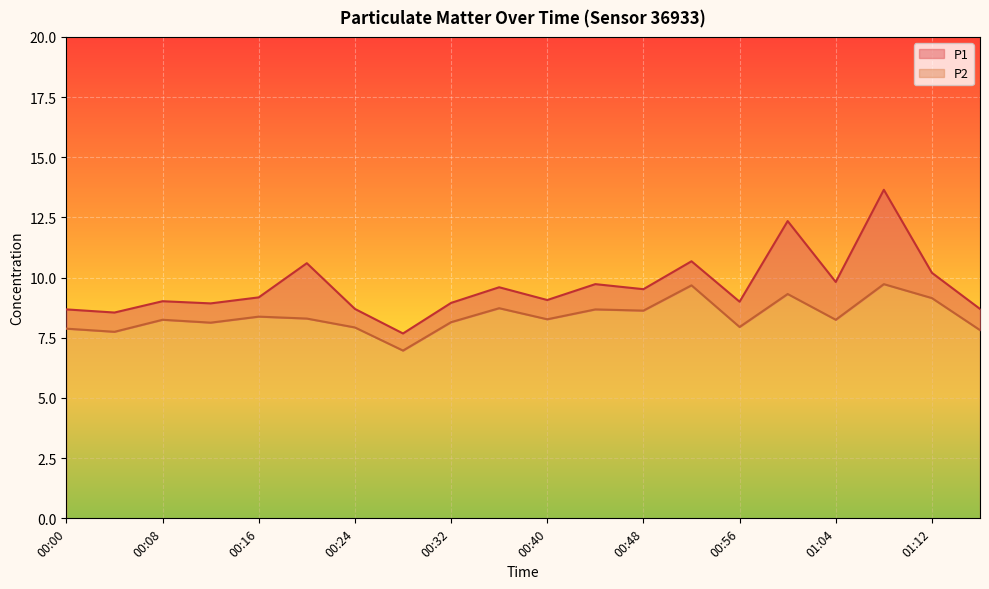

What is the sum of the P1 values at 00:44 and 00:52?

20.4